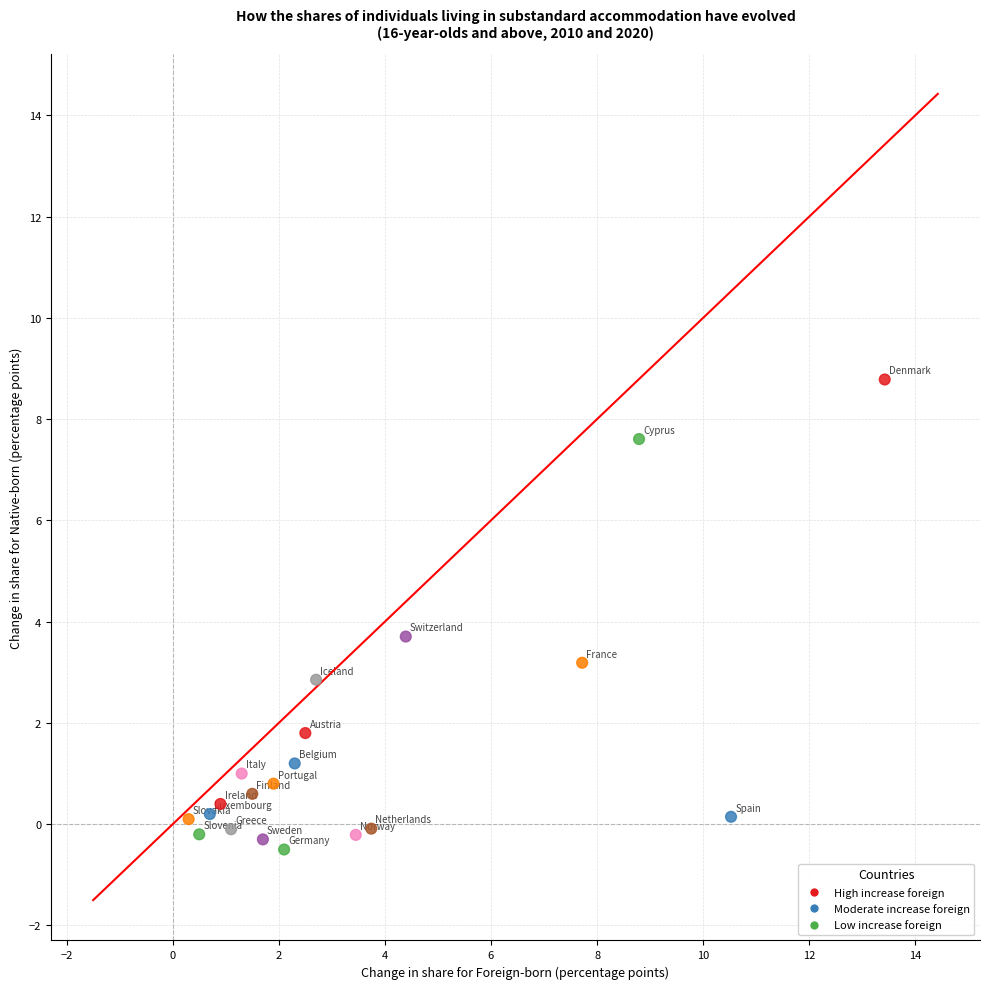

What is the range of Y values (max minus min)?

9.3